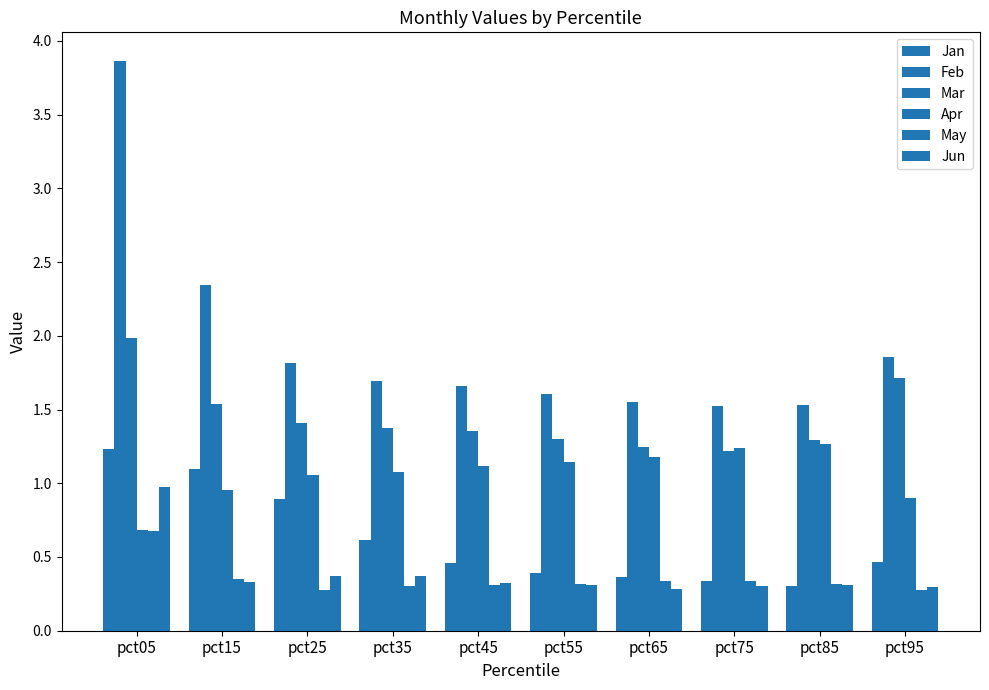

At which label is May closest to 0?

pct95